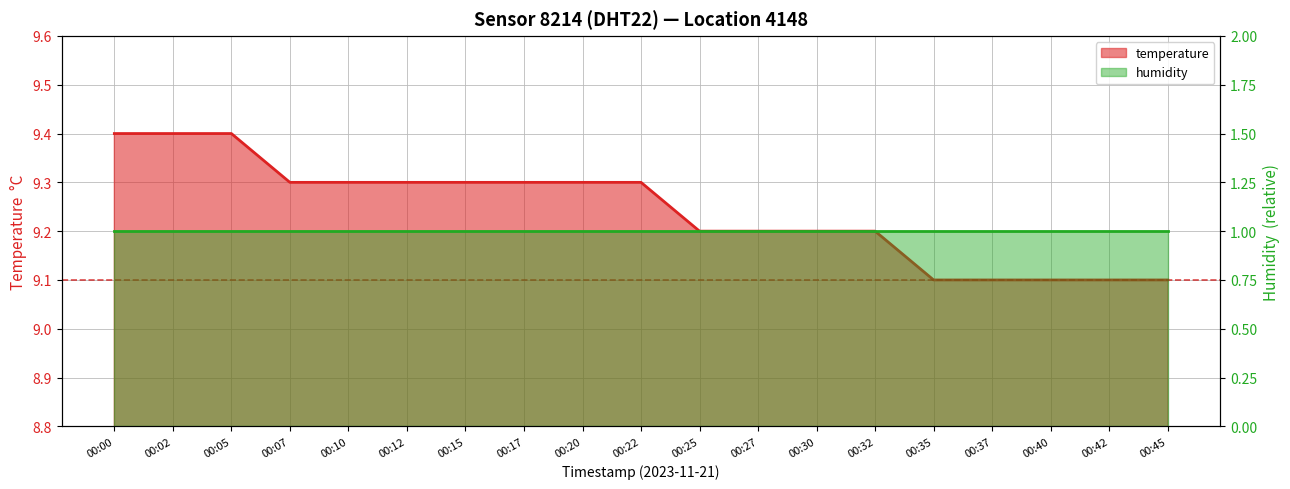

What is the maximum value shown in the chart?

9.4